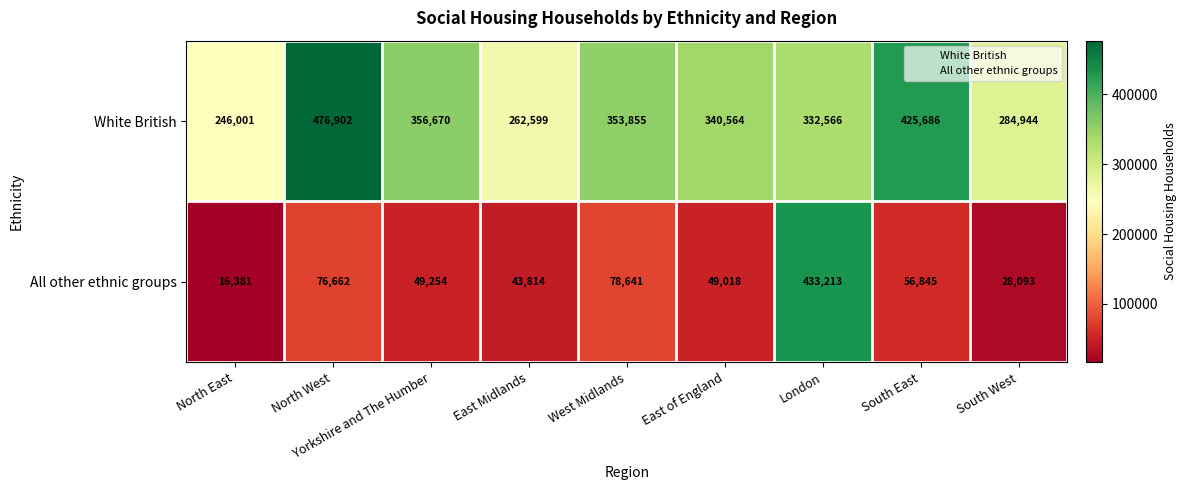

Which series has the largest range (max minus min)?

All other ethnic groups